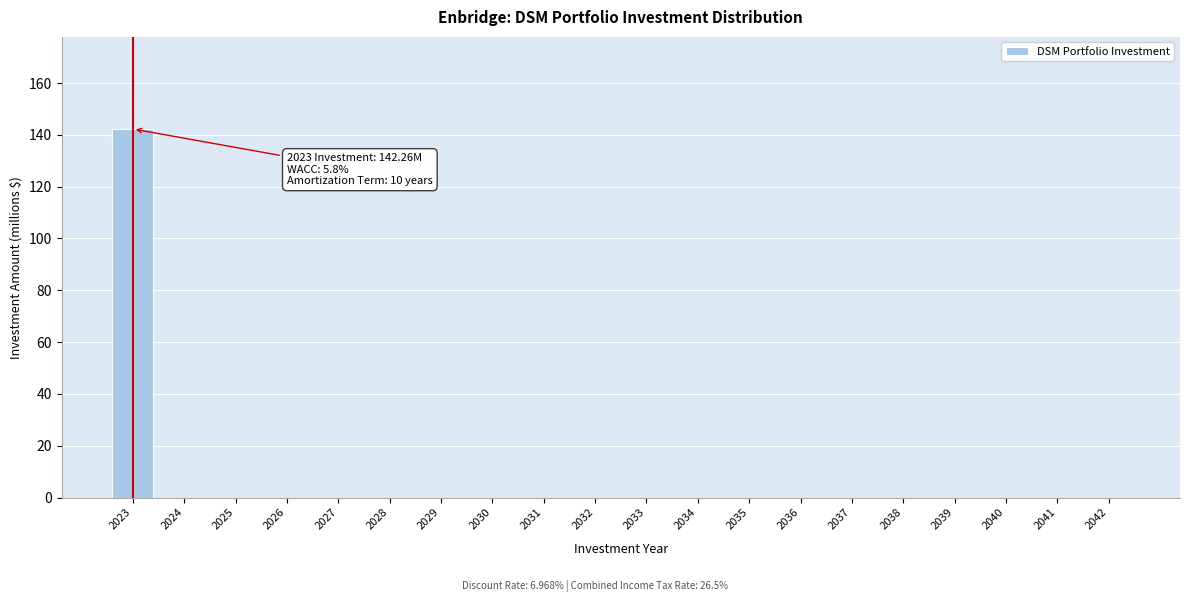

Reading left to right, extract all data points from this chart.

2023=142.3	2024=0.0	2025=0.0	2026=0.0	2027=0.0	2028=0.0	2029=0.0	2030=0.0	2031=0.0	2032=0.0	2033=0.0	2034=0.0	2035=0.0	2036=0.0	2037=0.0	2038=0.0	2039=0.0	2040=0.0	2041=0.0	2042=0.0